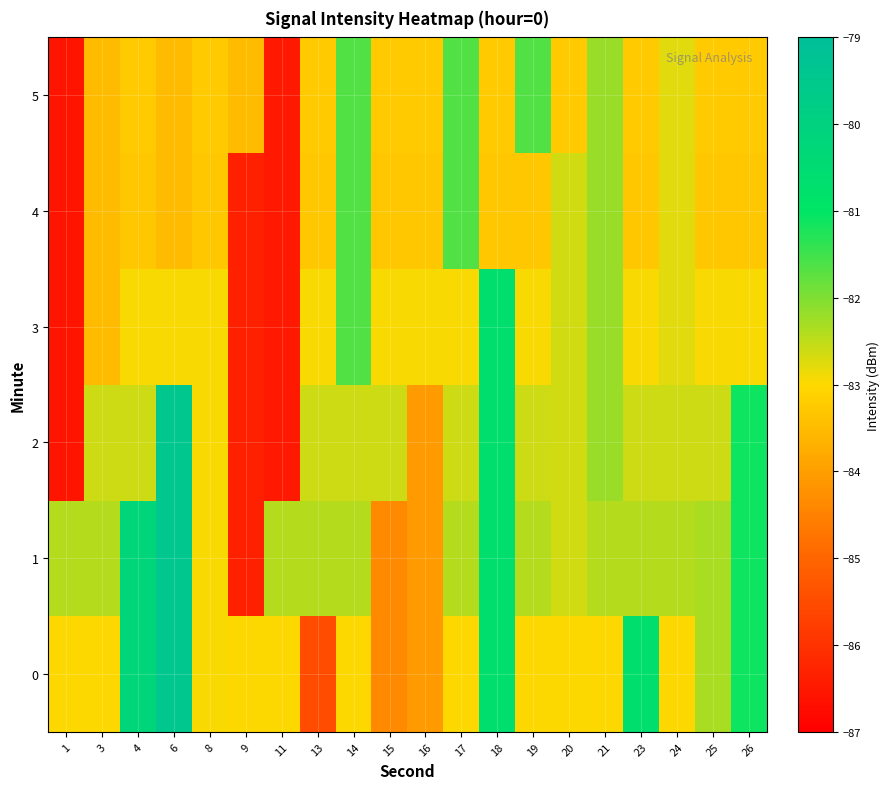

Which series has the widest spread of values?

2